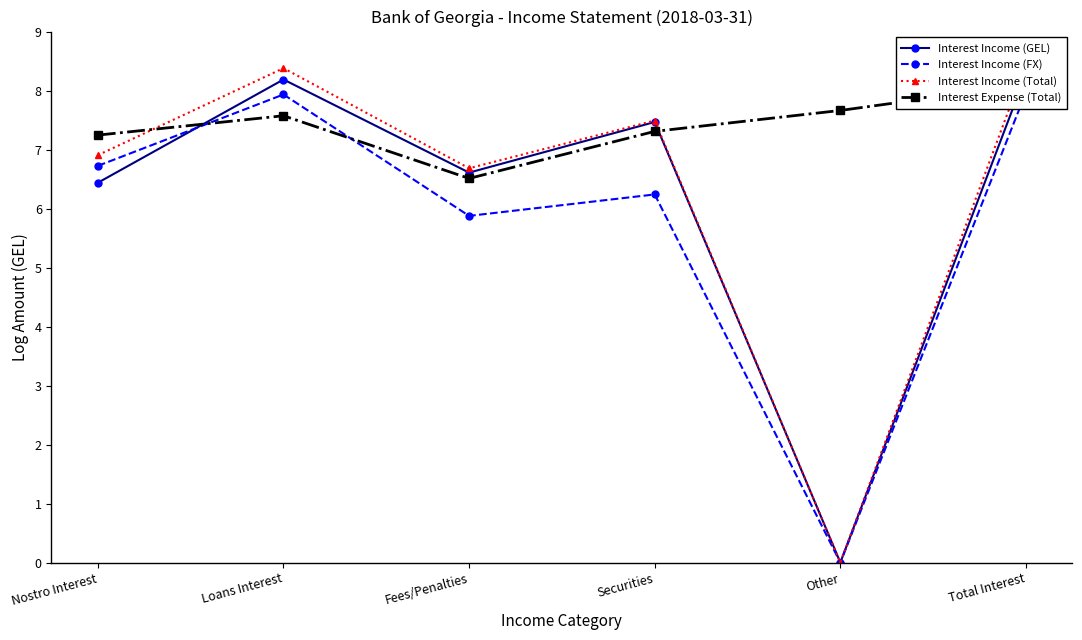

What is the difference between the highest and lowest values at Other?

7.7